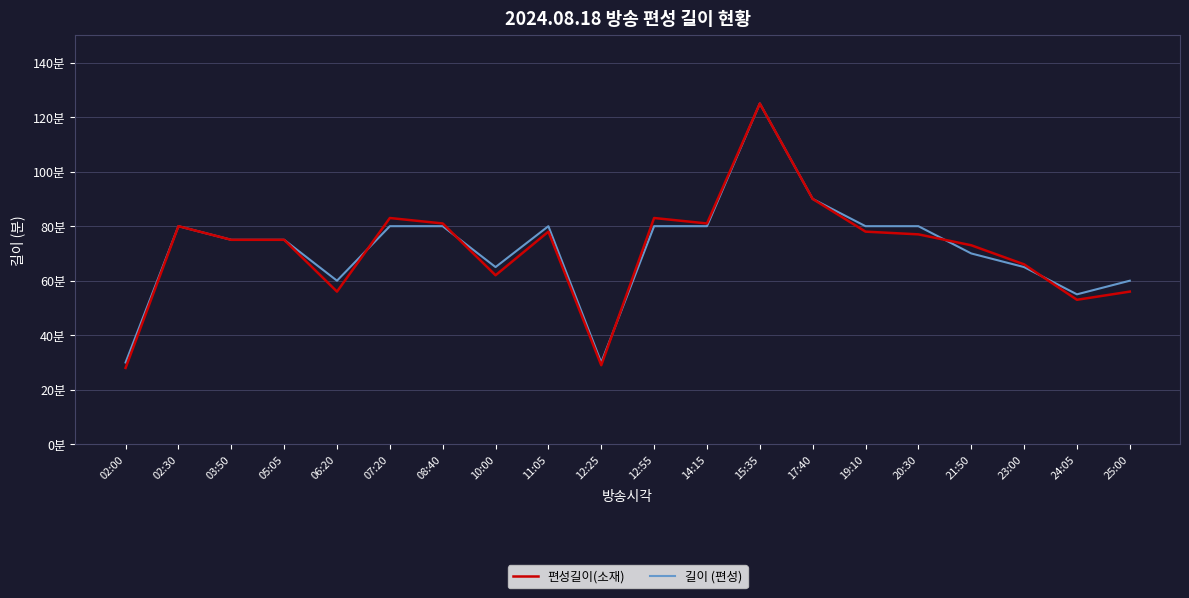

What position from the left is 02:30?

2